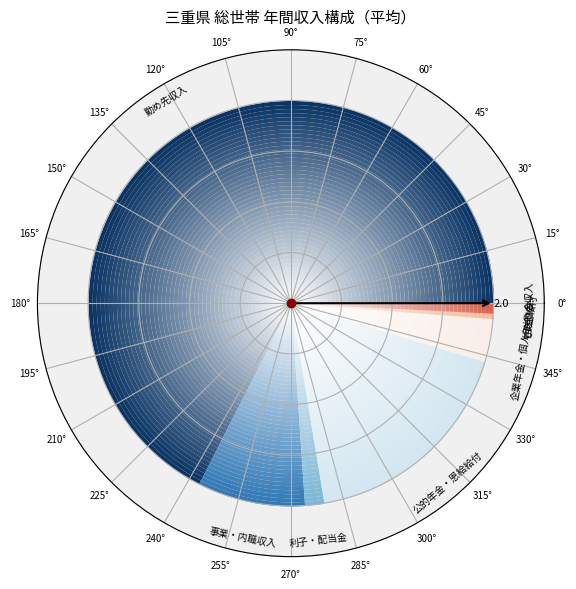

Does 仕送り金 represent more than half of the total?

No